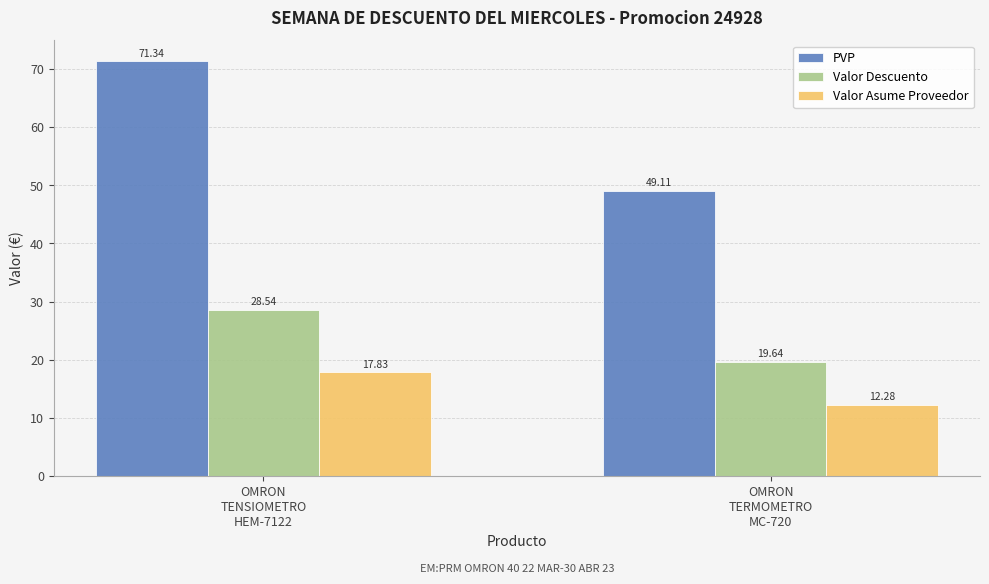

Reading left to right, extract all data points from this chart.

PVP: OMRON
TENSIOMETRO
HEM-7122=71.3	OMRON
TERMOMETRO
MC-720=49.1
Valor Descuento: OMRON
TENSIOMETRO
HEM-7122=28.5	OMRON
TERMOMETRO
MC-720=19.6
Valor Asume Proveedor: OMRON
TENSIOMETRO
HEM-7122=17.8	OMRON
TERMOMETRO
MC-720=12.3